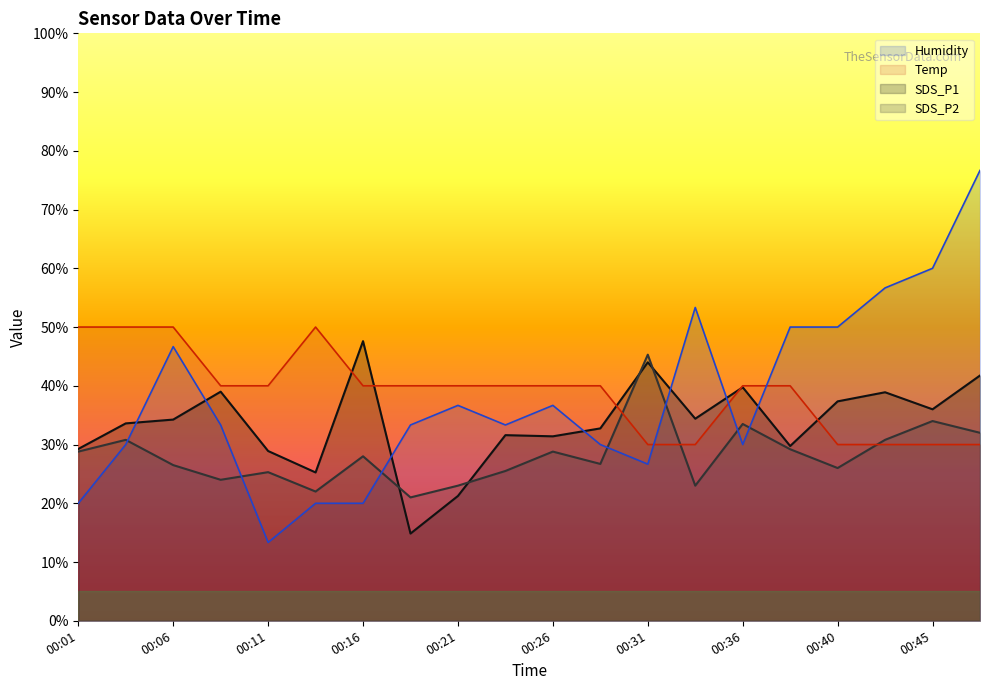

What are all the series names shown in the legend?

Humidity, Temp, SDS_P1, SDS_P2